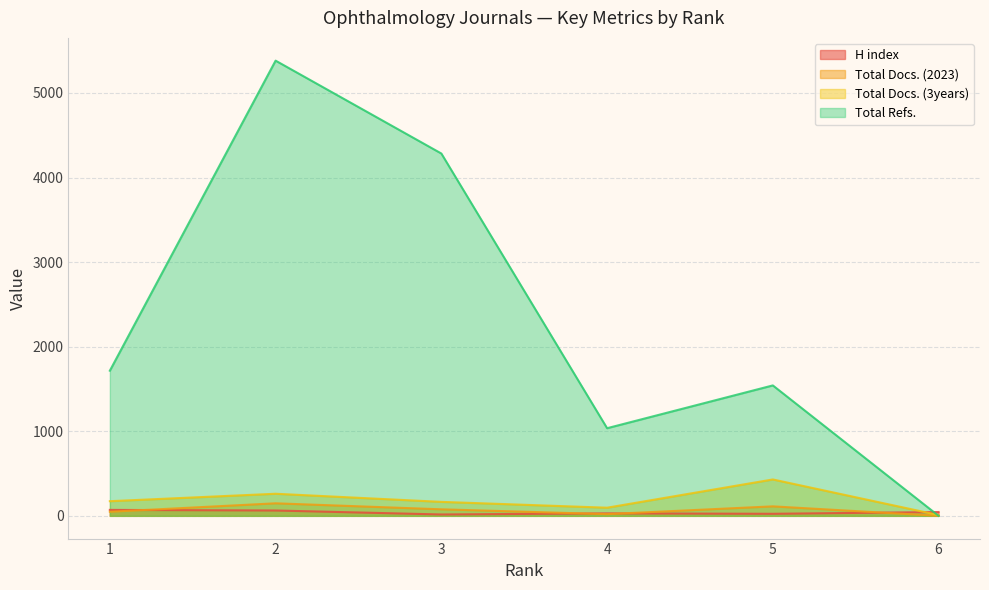

How many lines are shown in the chart?

4